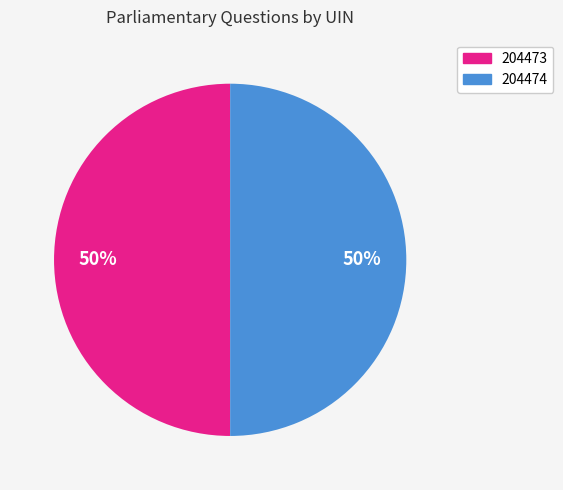

Approximately how many times larger is the value at 204474 compared to 204473?

1.0